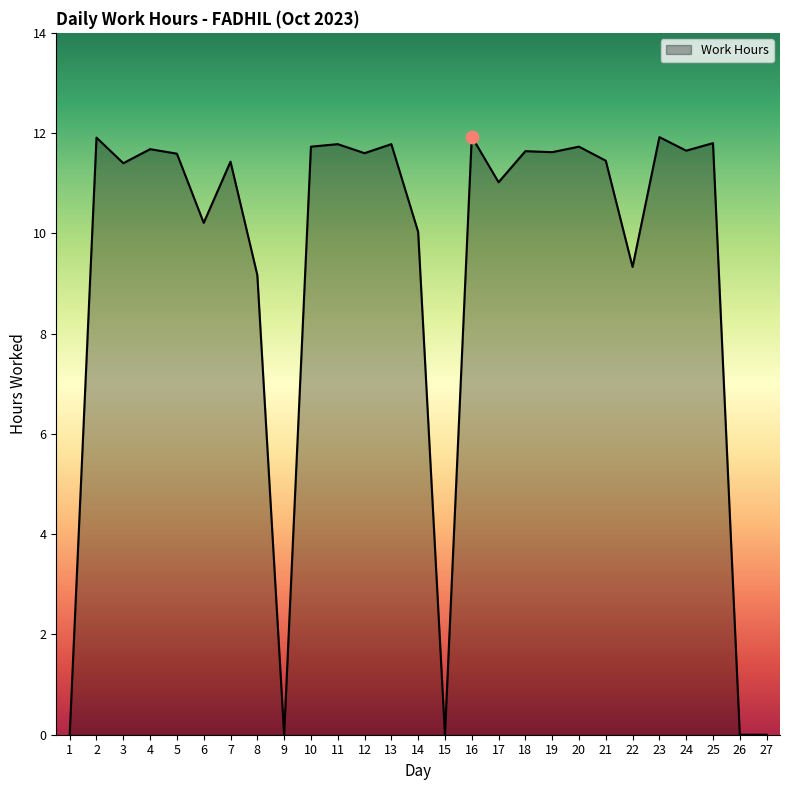

What is the change in value from 17 to 24?

+0.6